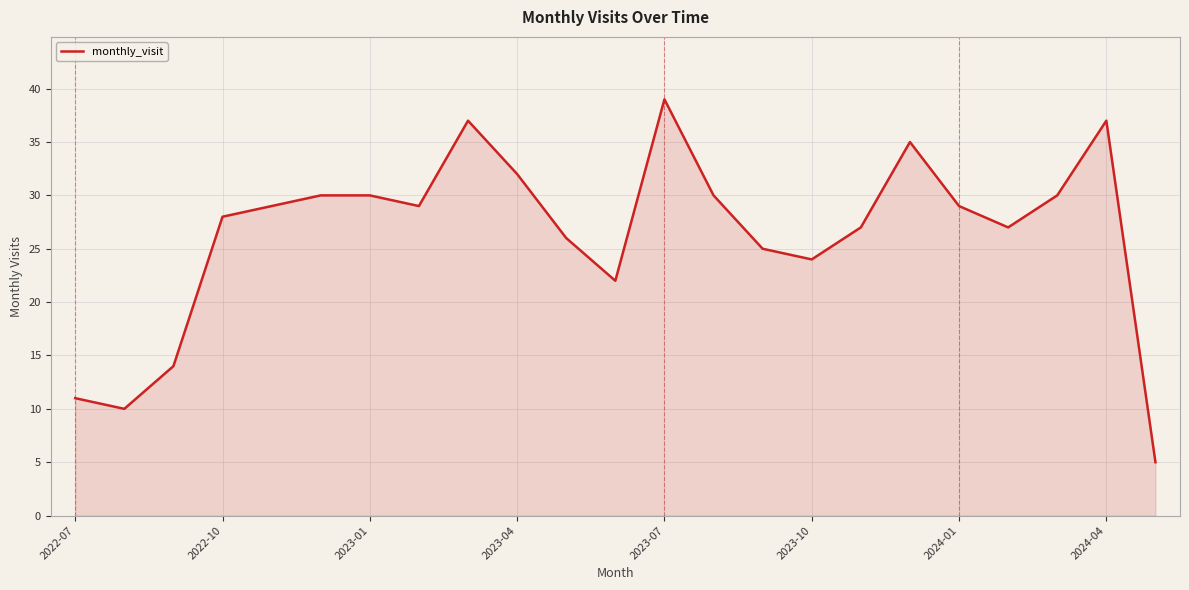

How many lines are shown in the chart?

1